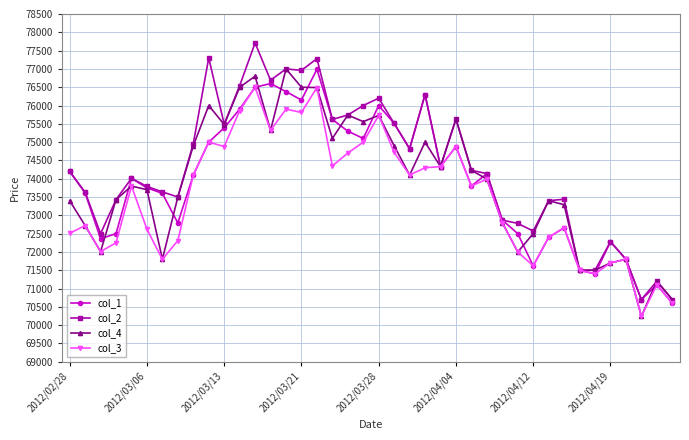

Does the chart display data point markers on the line(s)?

Yes